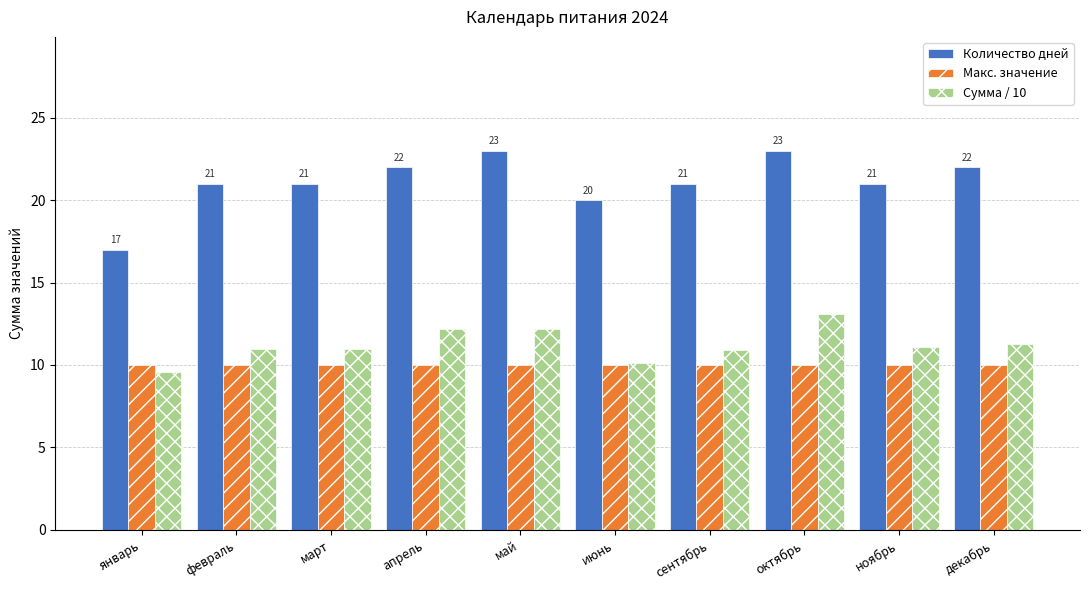

At ноябрь, list the series in order from smallest to largest.

Макс. значение, Сумма / 10, Количество дней